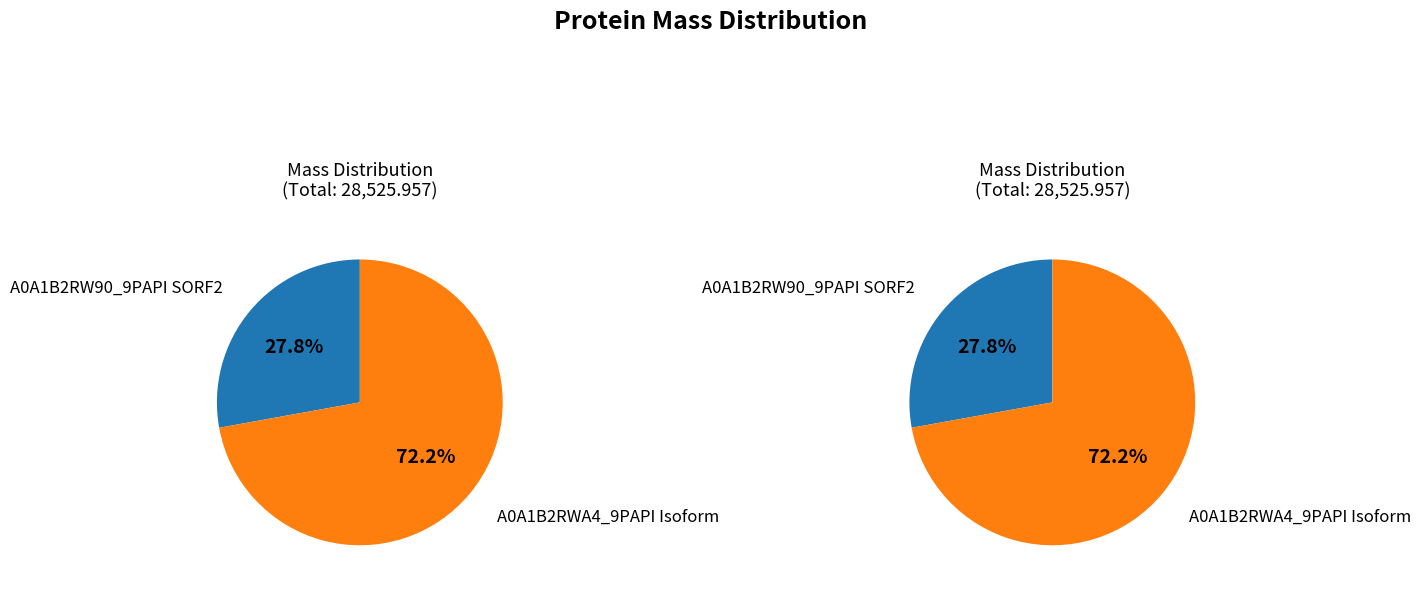

Which has a higher value, A0A1B2RWA4_9PAPI Isoform or A0A1B2RW90_9PAPI SORF2?

A0A1B2RWA4_9PAPI Isoform